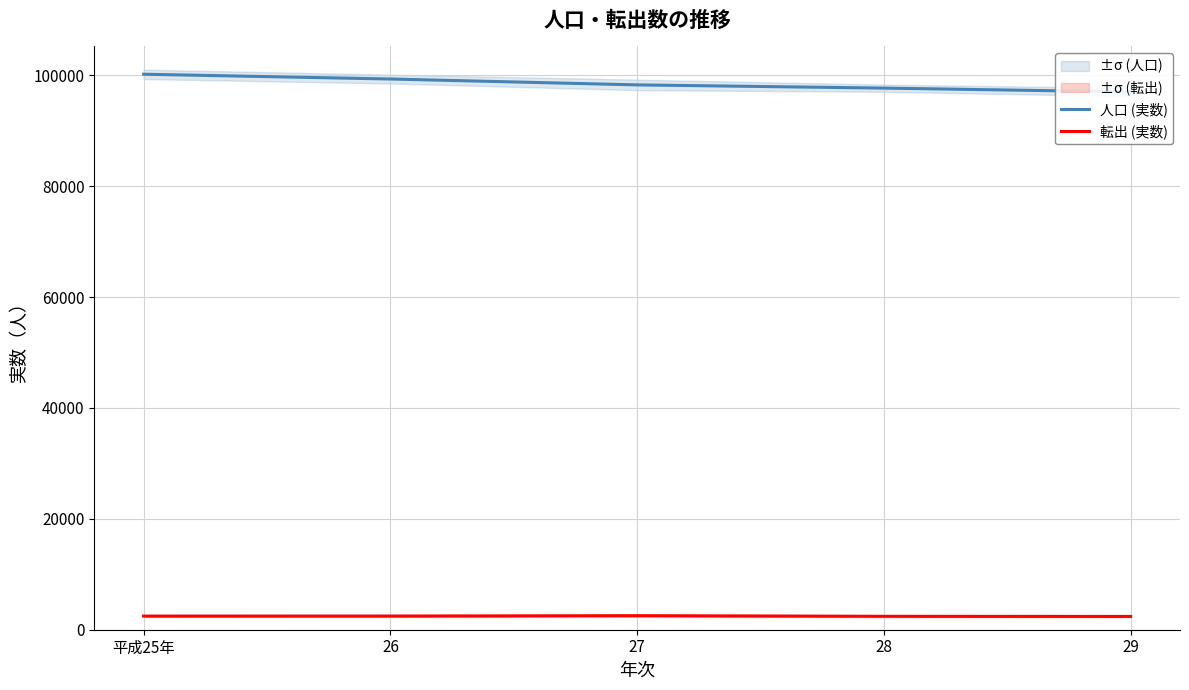

How many data points in 転出 (実数) are above 2458?

2